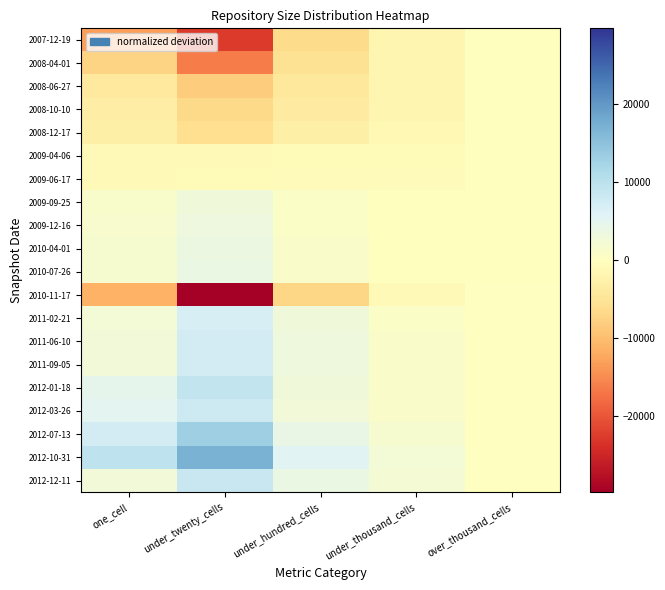

Reading left to right, what are all the values shown in this chart?

2007-12-19: one_cell=-13071.9	under_twenty_cells=-22542.4	under_hundred_cells=-6337.8	under_thousand_cells=-1804.3	over_thousand_cells=-115.3
2008-04-01: one_cell=-7232.9	under_twenty_cells=-16445.4	under_hundred_cells=-5497.8	under_thousand_cells=-1756.3	over_thousand_cells=-115.3
2008-06-27: one_cell=-4105.9	under_twenty_cells=-8150.4	under_hundred_cells=-4386.8	under_thousand_cells=-1817.3	over_thousand_cells=-102.3
2008-10-10: one_cell=-3346.9	under_twenty_cells=-6605.4	under_hundred_cells=-3736.8	under_thousand_cells=-1629.3	over_thousand_cells=-94.3
2008-12-17: one_cell=-2892.9	under_twenty_cells=-5878.4	under_hundred_cells=-2967.8	under_thousand_cells=-1378.3	over_thousand_cells=-53.3
2009-04-06: one_cell=-1135.9	under_twenty_cells=-1117.4	under_hundred_cells=-852.8	under_thousand_cells=-852.3	over_thousand_cells=-50.3
2009-06-17: one_cell=-1050.9	under_twenty_cells=-743.4	under_hundred_cells=-644.8	under_thousand_cells=-661.3	over_thousand_cells=-41.3
2009-09-25: one_cell=1227.1	under_twenty_cells=2928.6	under_hundred_cells=757.2	under_thousand_cells=-101.3	over_thousand_cells=-41.3
2009-12-16: one_cell=1573.1	under_twenty_cells=3467.6	under_hundred_cells=880.2	under_thousand_cells=-95.3	over_thousand_cells=-30.3
2010-04-01: one_cell=1733.1	under_twenty_cells=3714.6	under_hundred_cells=963.2	under_thousand_cells=-54.3	over_thousand_cells=-30.3
2010-07-26: one_cell=1718.1	under_twenty_cells=3749.6	under_hundred_cells=993.2	under_thousand_cells=-47.3	over_thousand_cells=-30.3
2010-11-17: one_cell=-11180.9	under_twenty_cells=-29736.4	under_hundred_cells=-7062.8	under_thousand_cells=-1092.3	over_thousand_cells=43.7
2011-02-21: one_cell=2345.1	under_twenty_cells=6820.6	under_hundred_cells=2923.2	under_thousand_cells=905.7	over_thousand_cells=43.7
2011-06-10: one_cell=2748.1	under_twenty_cells=7246.6	under_hundred_cells=3022.2	under_thousand_cells=935.7	over_thousand_cells=44.7
2011-09-05: one_cell=2743.1	under_twenty_cells=7329.6	under_hundred_cells=3084.2	under_thousand_cells=962.7	over_thousand_cells=44.7
2012-01-18: one_cell=4774.1	under_twenty_cells=9201.6	under_hundred_cells=2941.2	under_thousand_cells=968.7	over_thousand_cells=54.7
2012-03-26: one_cell=5326.1	under_twenty_cells=7998.6	under_hundred_cells=2604.2	under_thousand_cells=939.7	over_thousand_cells=54.7
2012-07-13: one_cell=7381.1	under_twenty_cells=13232.6	under_hundred_cells=4010.2	under_thousand_cells=1857.7	over_thousand_cells=24.7
2012-10-31: one_cell=9708.1	under_twenty_cells=17087.6	under_hundred_cells=5445.2	under_thousand_cells=2409.7	over_thousand_cells=195.7
2012-12-11: one_cell=2742.1	under_twenty_cells=8441.6	under_hundred_cells=3863.2	under_thousand_cells=2309.7	over_thousand_cells=197.7